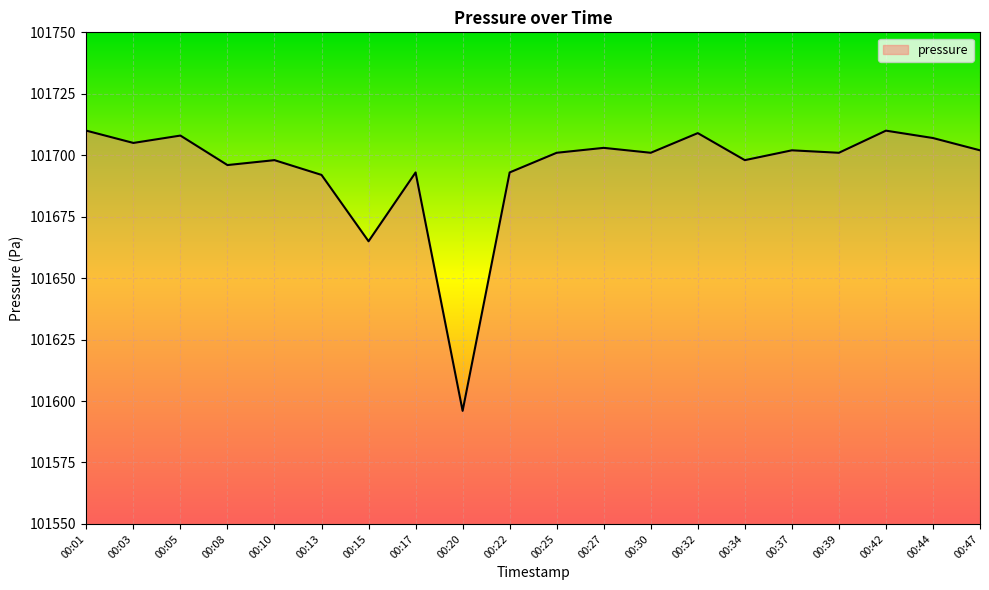

Approximately how many times larger is the value at 00:22 compared to 00:15?

1.0